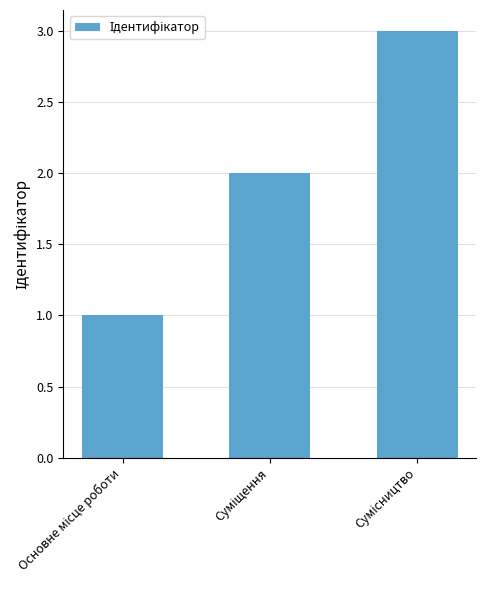

What is the smallest value displayed?

1